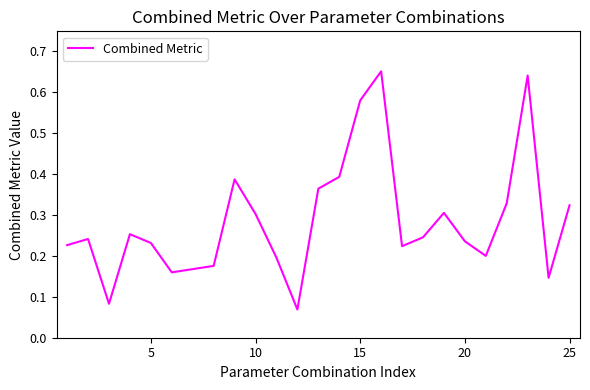

Is it true that the value at 15 is 0.1?

False